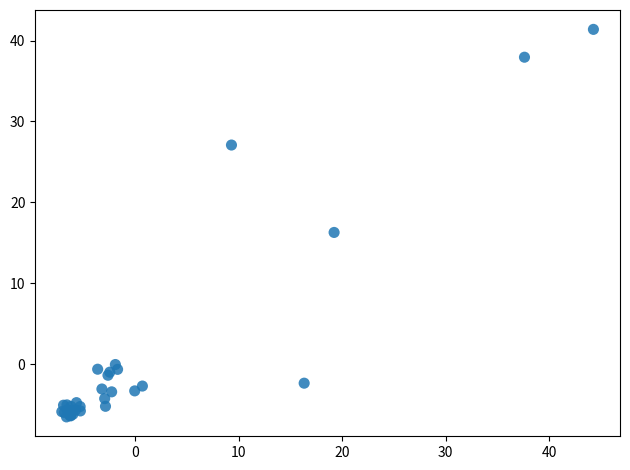

What Y value in the scatter plot is closest to 17?

16.3